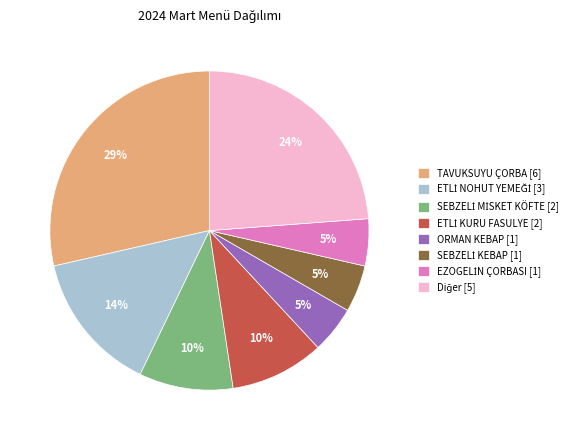

Does any single category account for the majority?

No